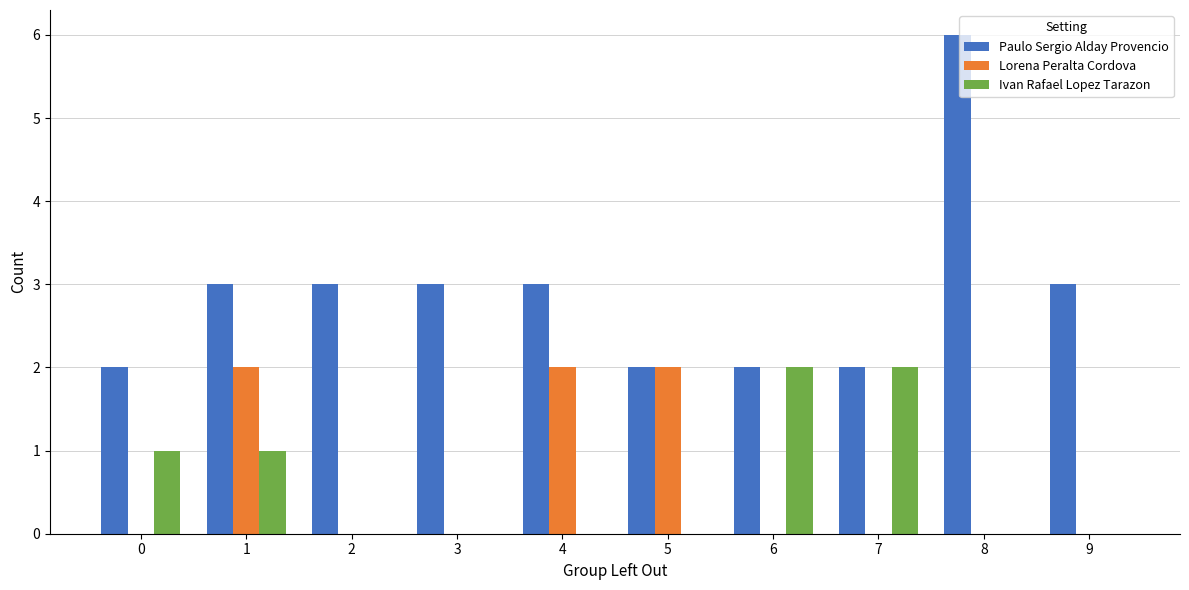

Are the bars horizontal?

No